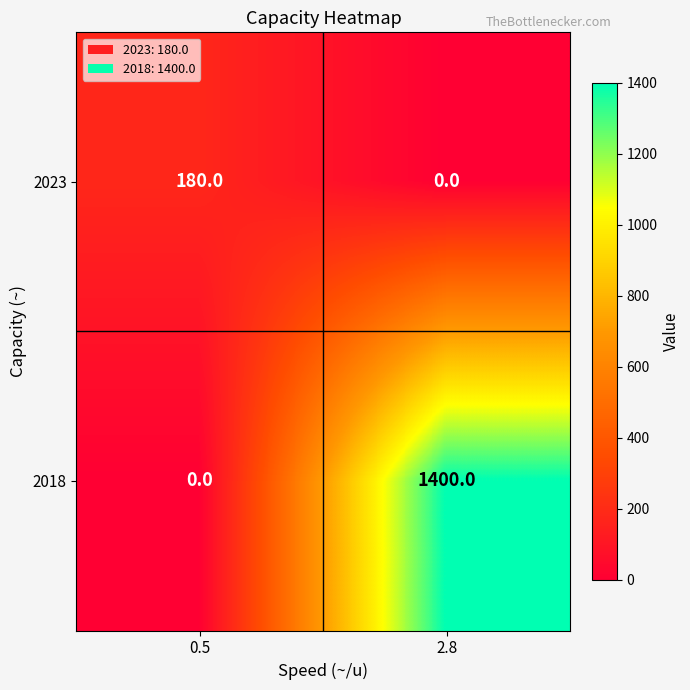

Read the 2023 value at 0.5.

180